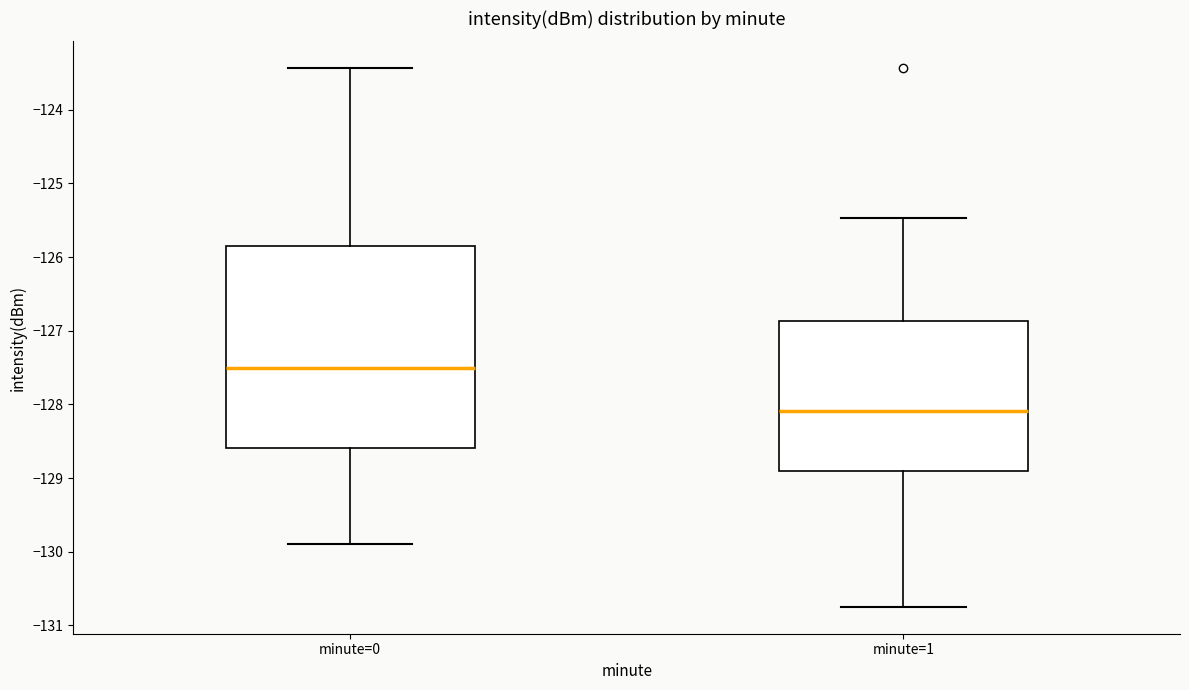

Comparing the boxes themselves (not the whiskers), which one is the tallest?

minute=0